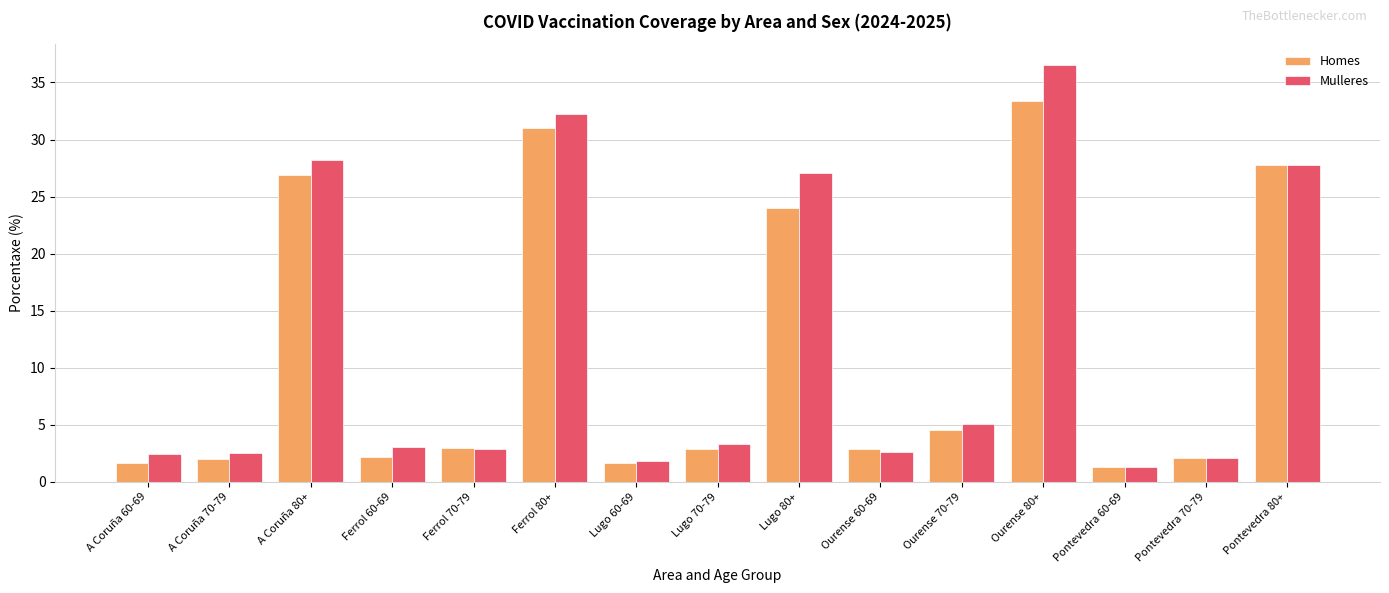

Does the chart contain stacked bars?

No